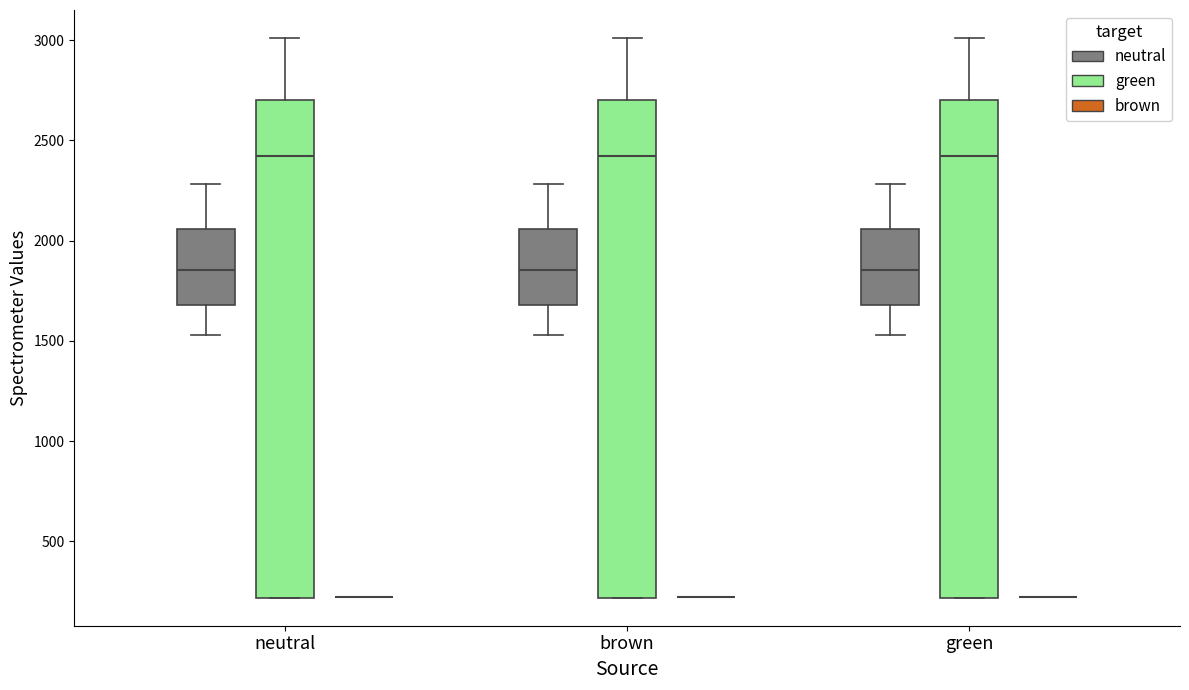

Reading left to right, read every box against the y-axis: the position of its median line, the range the box covers, and the ends of its whiskers. The values are not printed on the chart, so give them approximately, as read against the axis.

neutral (neutral): median 1850, box 1700 to 2050, whiskers 1550 to 2300
neutral (green): median 2400, box 200 to 2700, whiskers 200 to 3000
neutral (brown): box collapsed to a line at 200, whiskers 200 to 200
brown (neutral): median 1850, box 1700 to 2050, whiskers 1550 to 2300
brown (green): median 2400, box 200 to 2700, whiskers 200 to 3000
brown (brown): box collapsed to a line at 200, whiskers 200 to 200
green (neutral): median 1850, box 1700 to 2050, whiskers 1550 to 2300
green (green): median 2400, box 200 to 2700, whiskers 200 to 3000
green (brown): box collapsed to a line at 200, whiskers 200 to 200